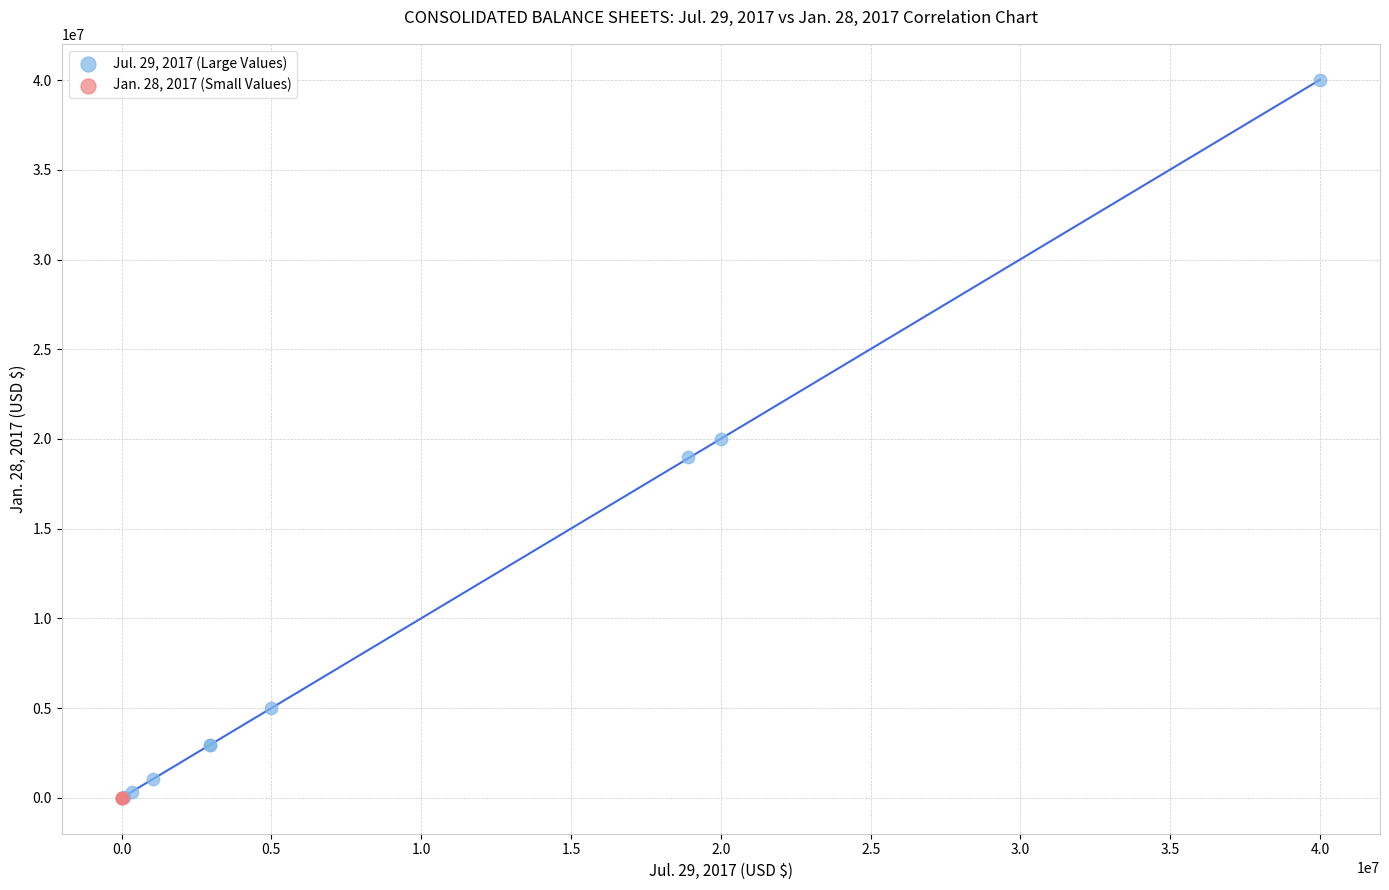

Which series reaches the maximum Y coordinate?

Jul. 29, 2017 (Large Values)